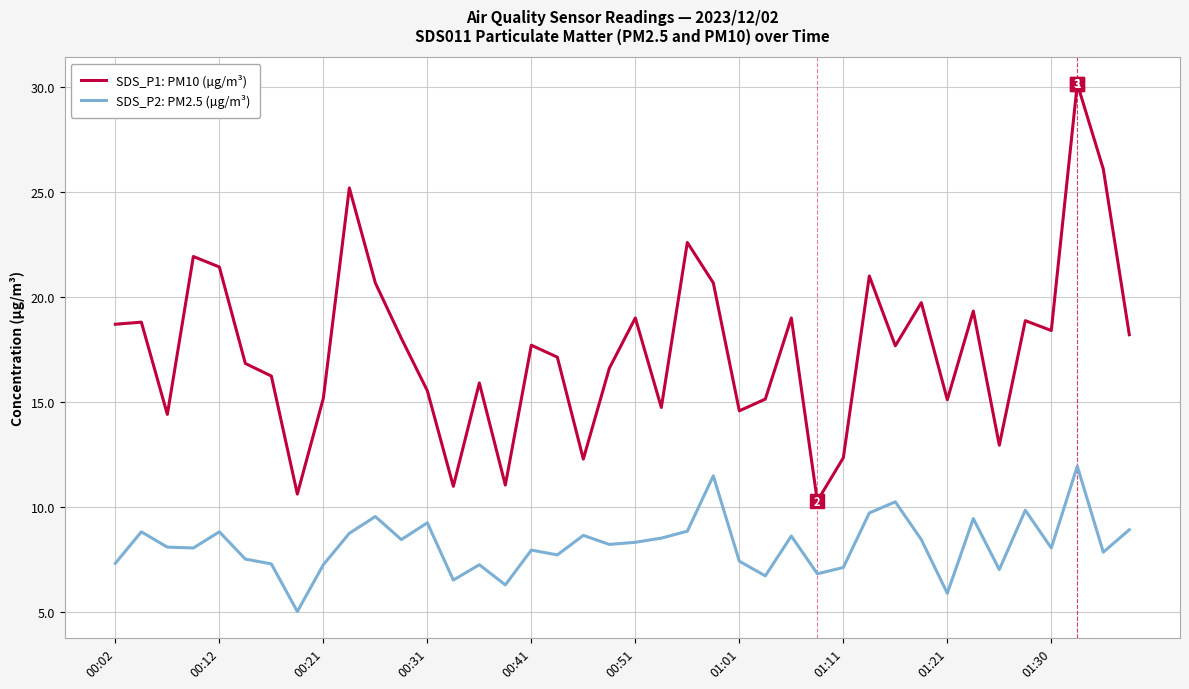

Which series has the largest total across all categories?

SDS_P1: PM10 (µg/m³)